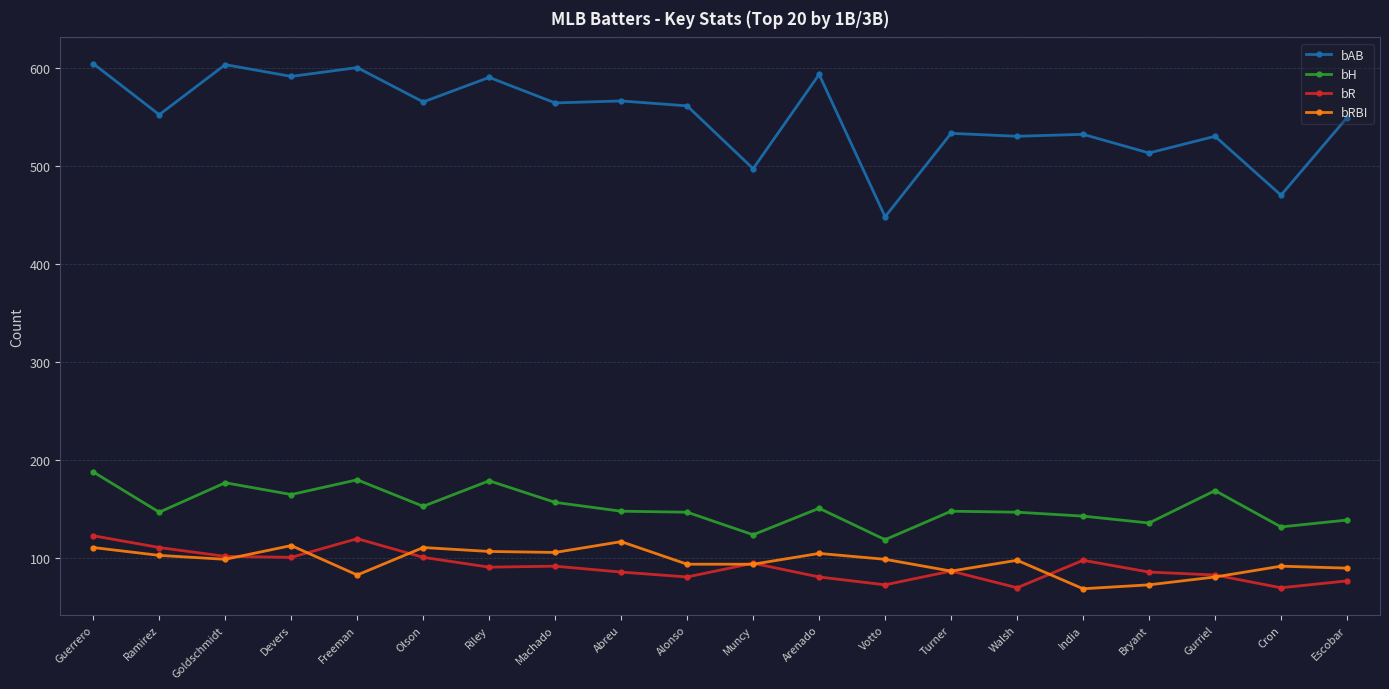

In bH, how many points are lower than both neighbors (excluding endpoints)?

7